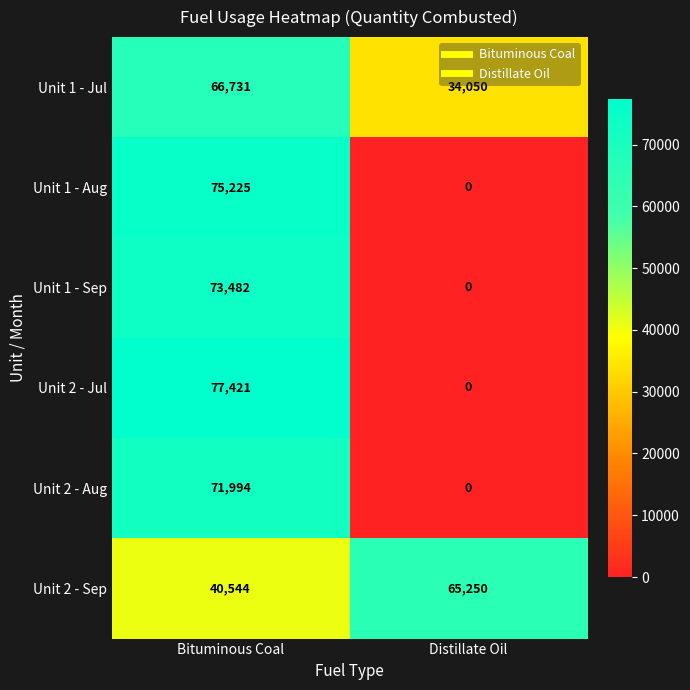

Reading left to right, list all the values displayed in this chart.

Unit 1 - Jul: 66731	34050
Unit 1 - Aug: 75225	0
Unit 1 - Sep: 73482	0
Unit 2 - Jul: 77421	0
Unit 2 - Aug: 71994	0
Unit 2 - Sep: 40544	65250